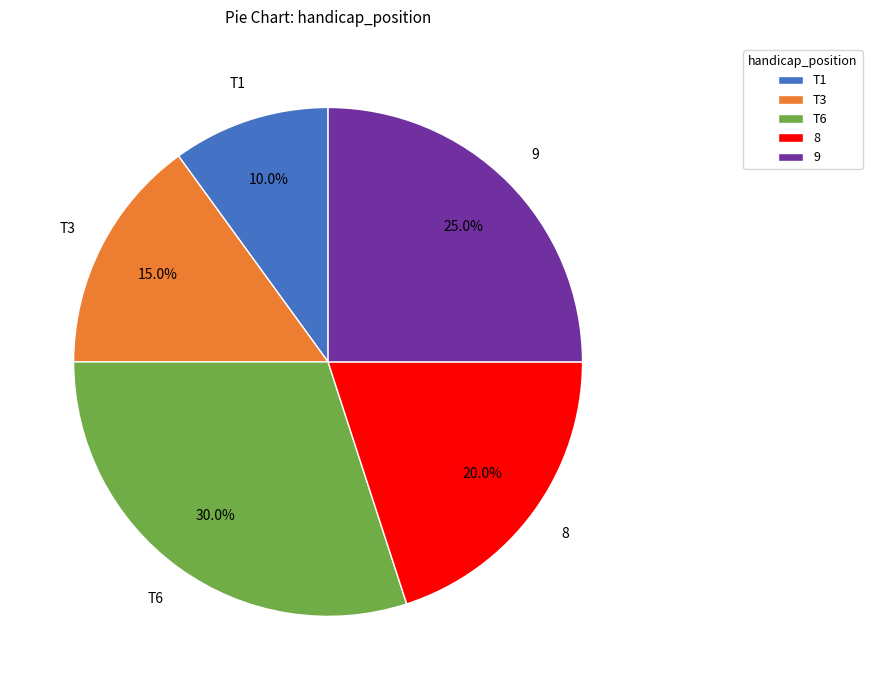

The 9 slice represents 25% of the pie. True or false?

True